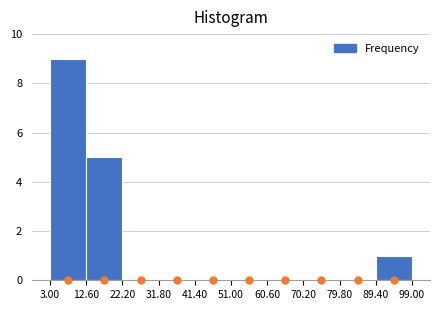

Reading left to right, transcribe this chart: for each bar, give the range it covers on the x-axis and its height. The values are not printed on the chart, so give them approximately, as read against the axis.

3.00 to 12.60: 9
12.60 to 22.20: 5
22.20 to 31.80: 0
31.80 to 41.40: 0
41.40 to 51.00: 0
51.00 to 60.60: 0
60.60 to 70.20: 0
70.20 to 79.80: 0
79.80 to 89.40: 0
89.40 to 99.00: 1